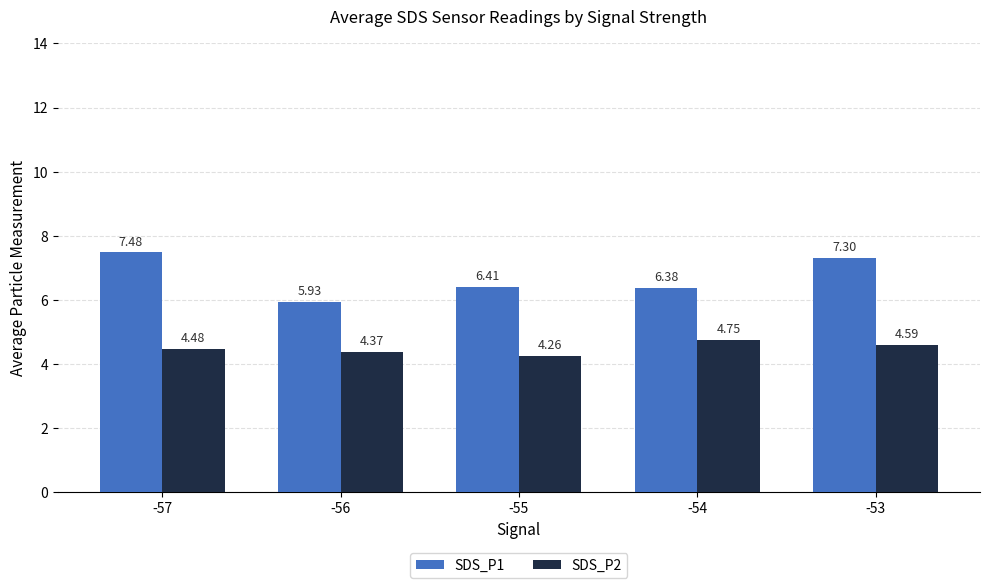

Which series has the largest range (max minus min)?

SDS_P1